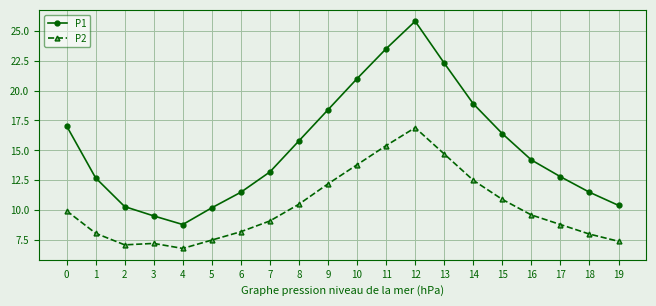

What is the total value across all series at 2?

17.4